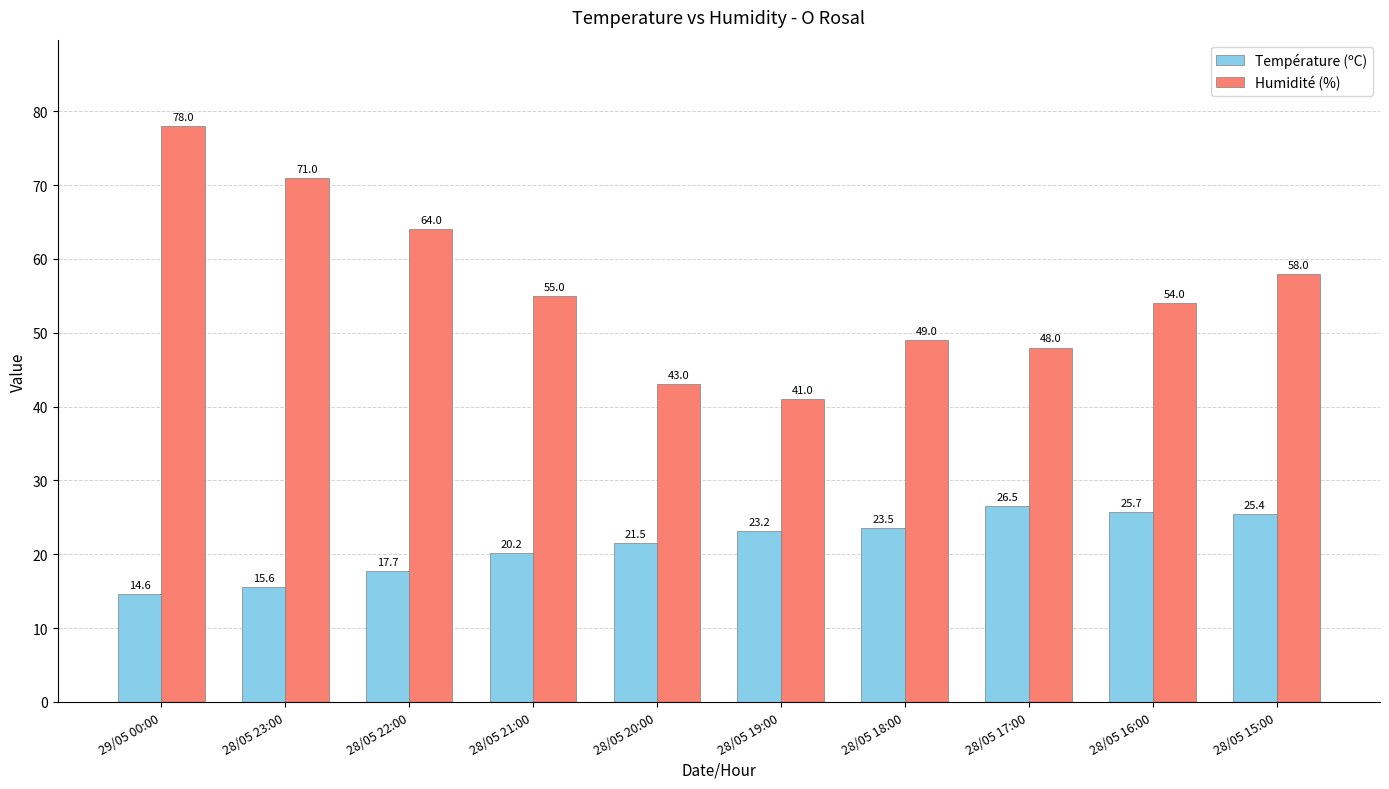

How many categories are shown in the chart?

10